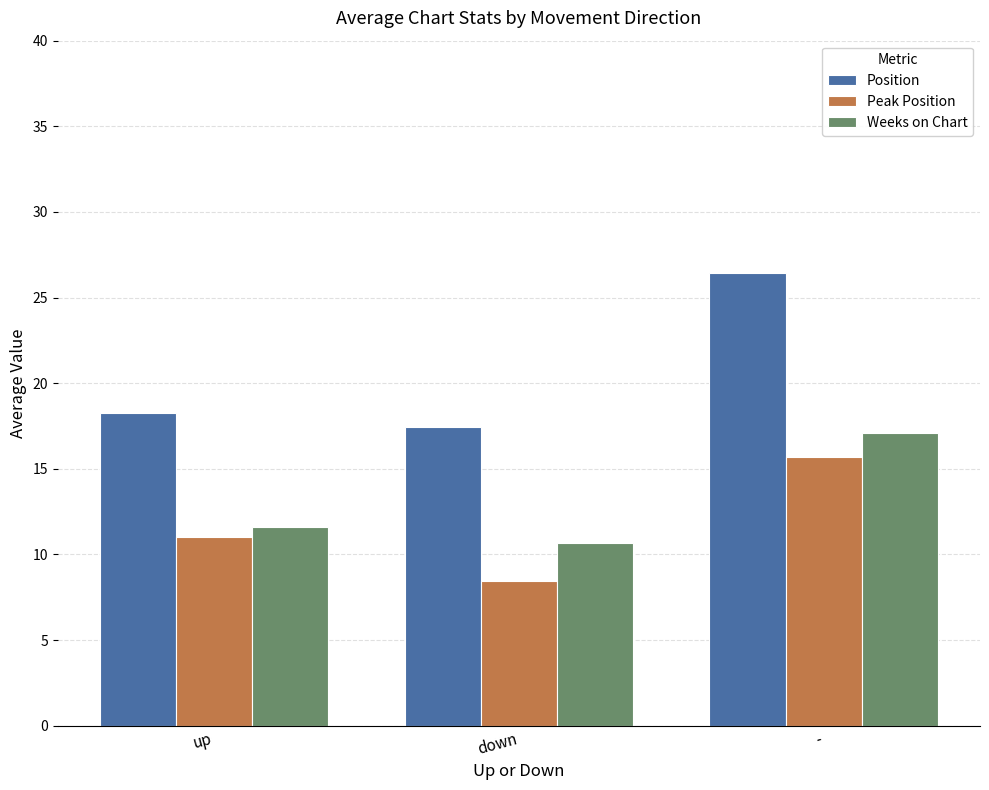

Where does the Position series first go above 18?

up